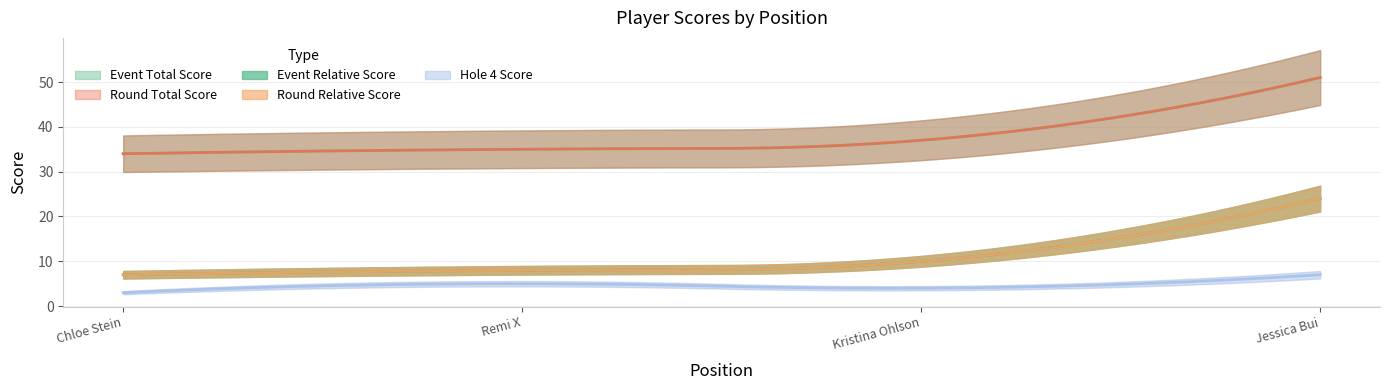

What is the value of the round_total_score point at the 4th from the left?

51